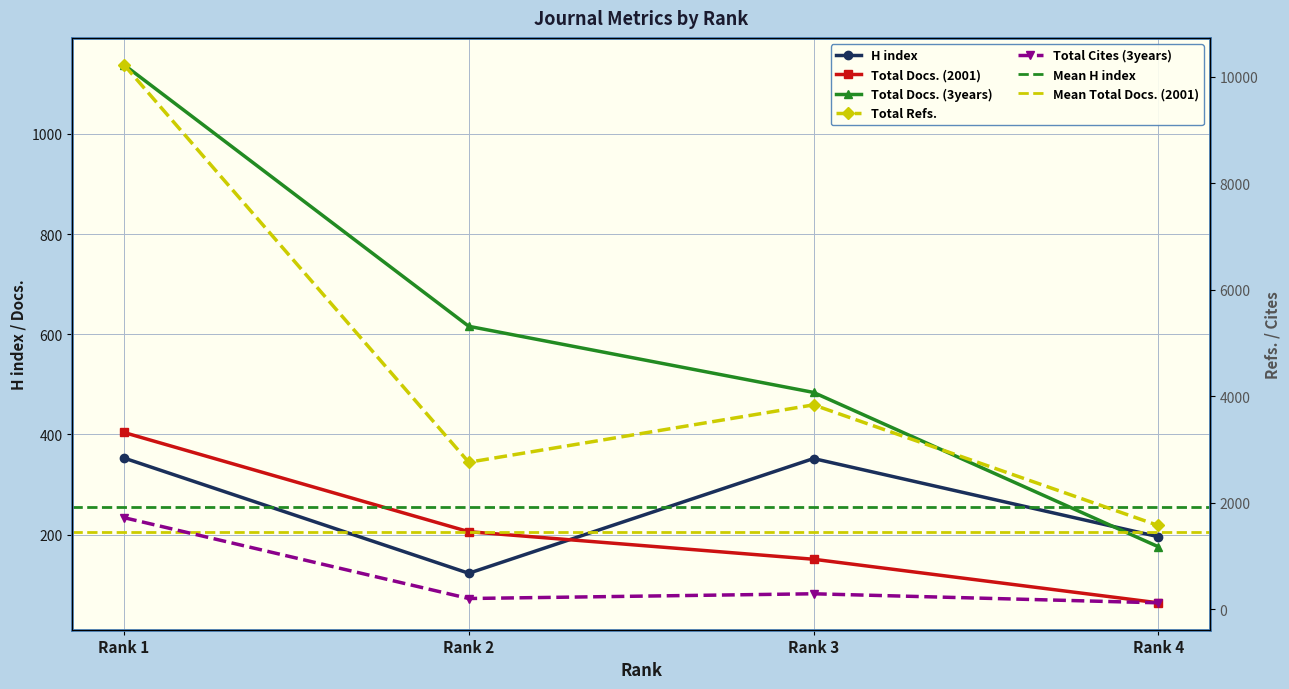

Which series has the largest total across all categories?

Total Refs.